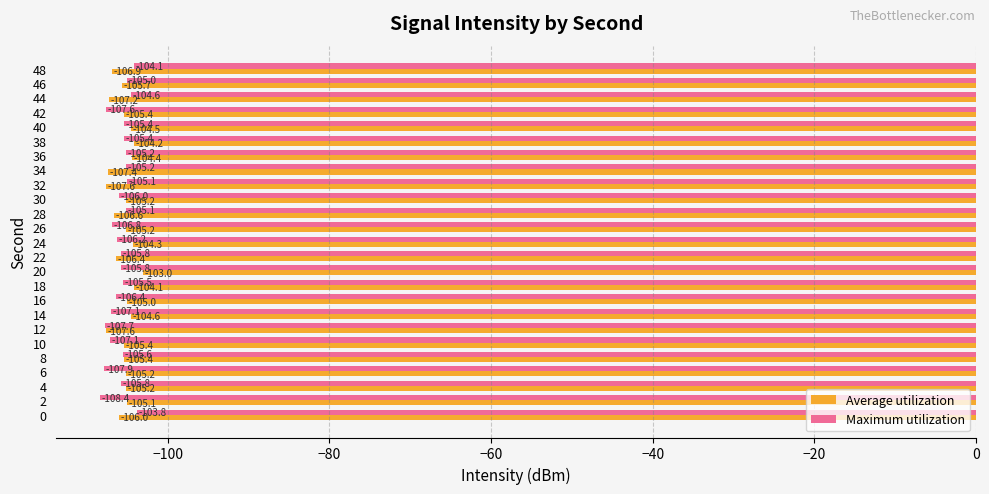

Where is Average utilization nearest to the value -105?

16